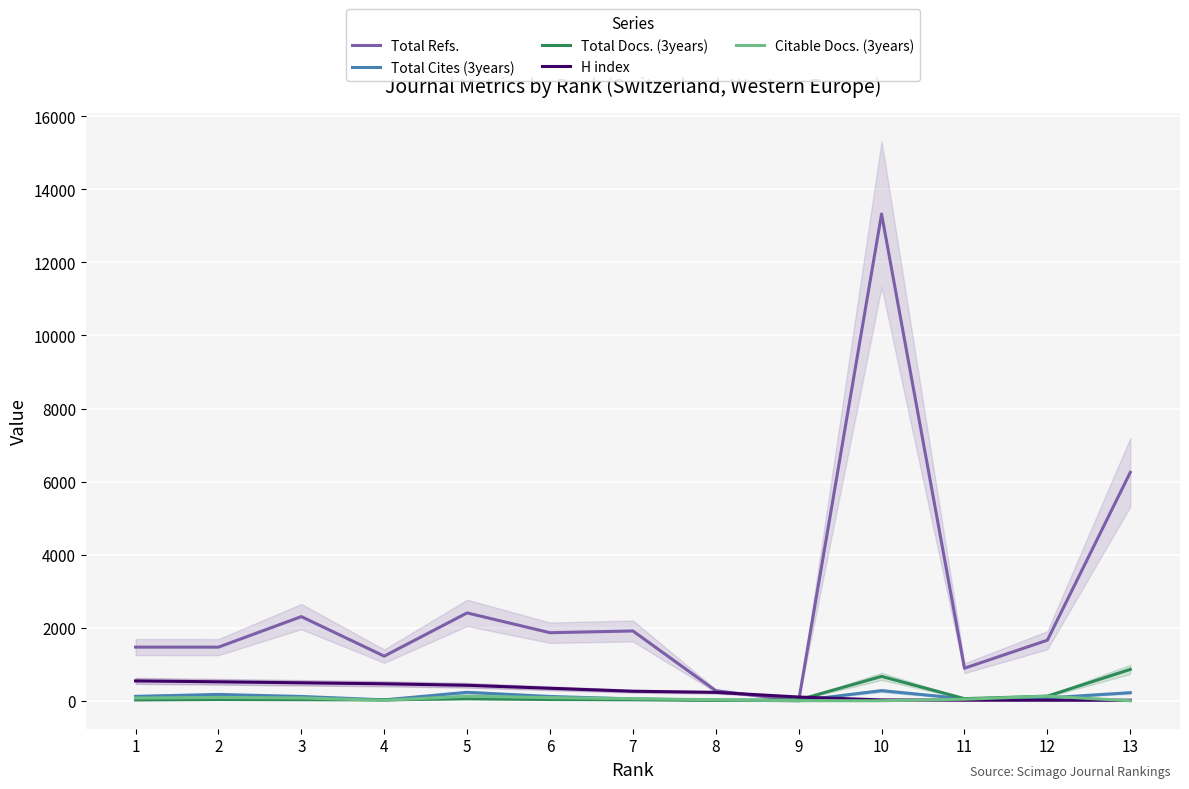

What are all the series names shown in the legend?

Total Refs., Total Cites (3years), Total Docs. (3years), H index, Citable Docs. (3years)